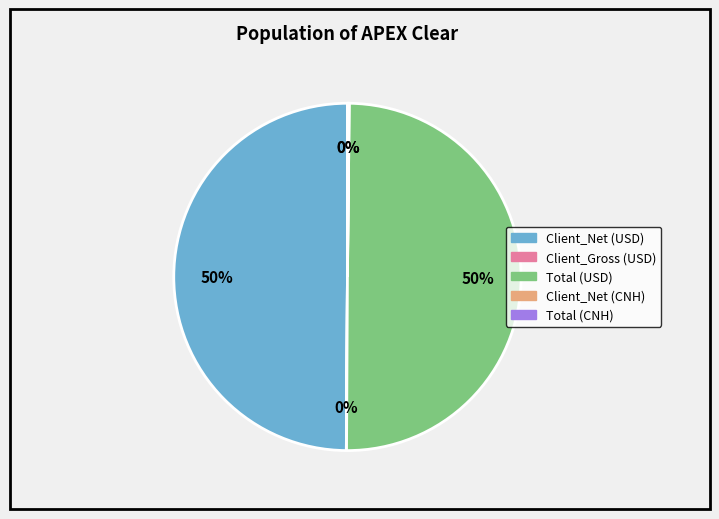

What percentage is the Client_Net (USD) slice, to the nearest percent?

50%